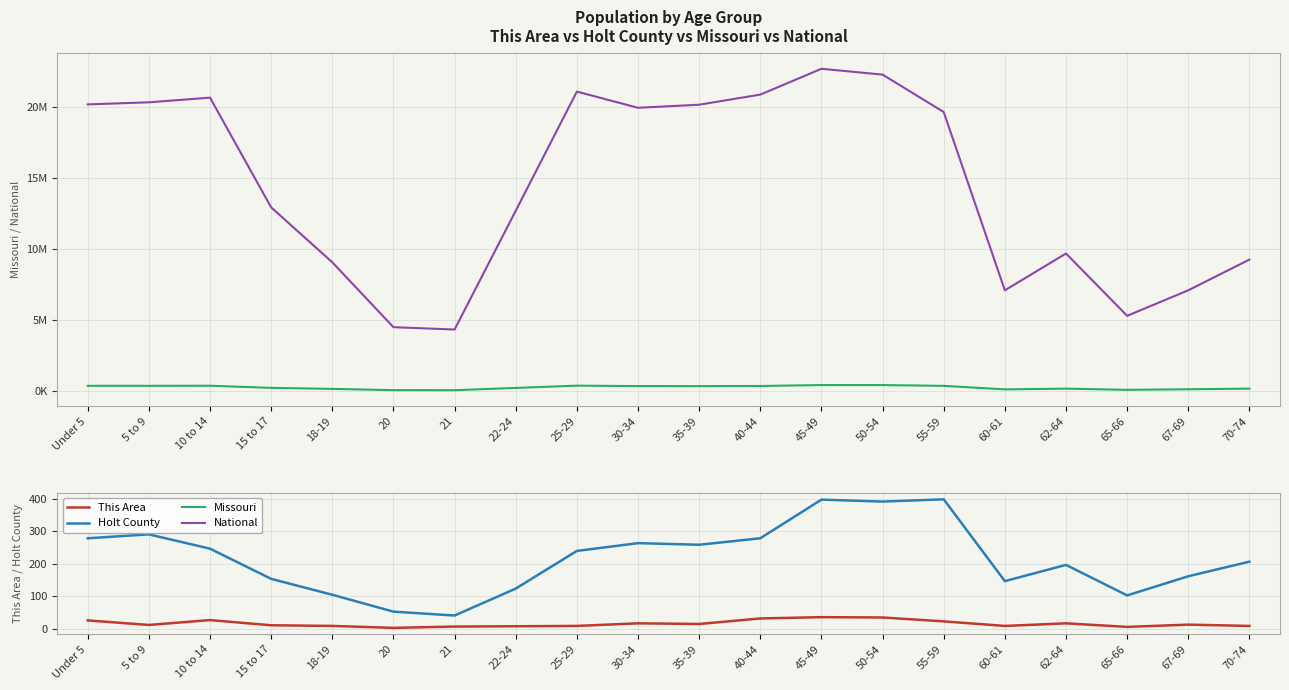

Which category has the lowest value in the Holt County series?

21